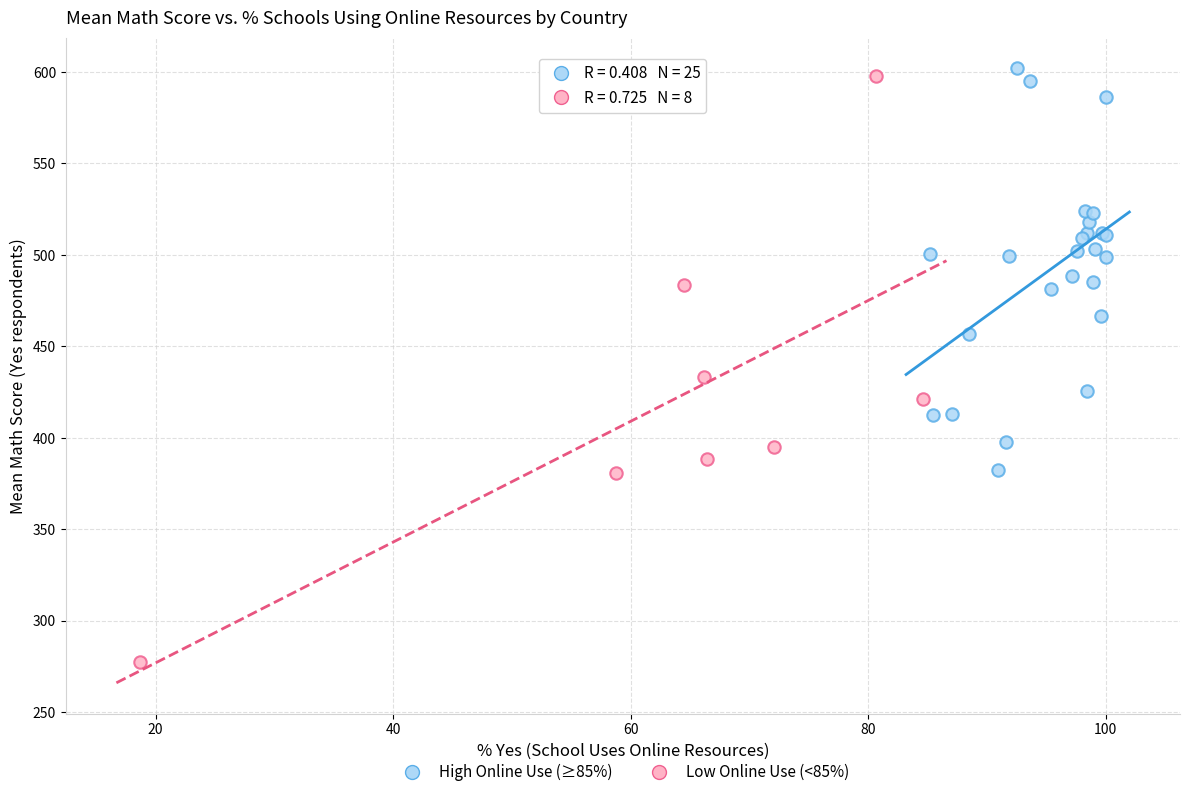

Which series contains the lowest Y value?

Low Online Use (<85%)